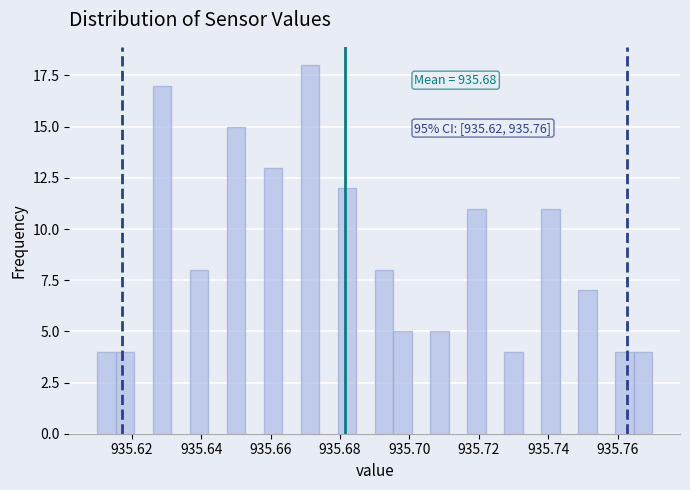

Around what value on the x-axis is the tallest bar? Give the approximate position of its centre, as read against the axis.

935.672